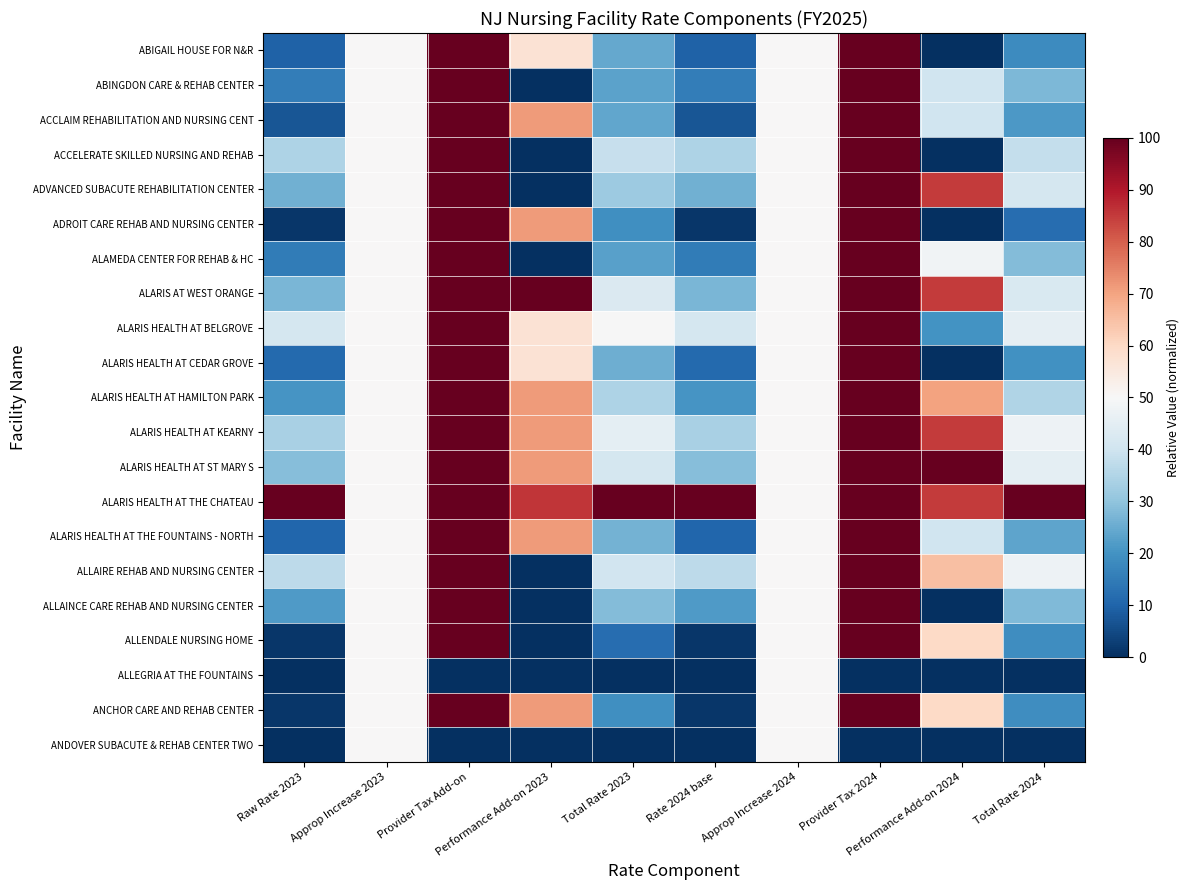

What is the total value across all series at Total Rate 2024?

659.5